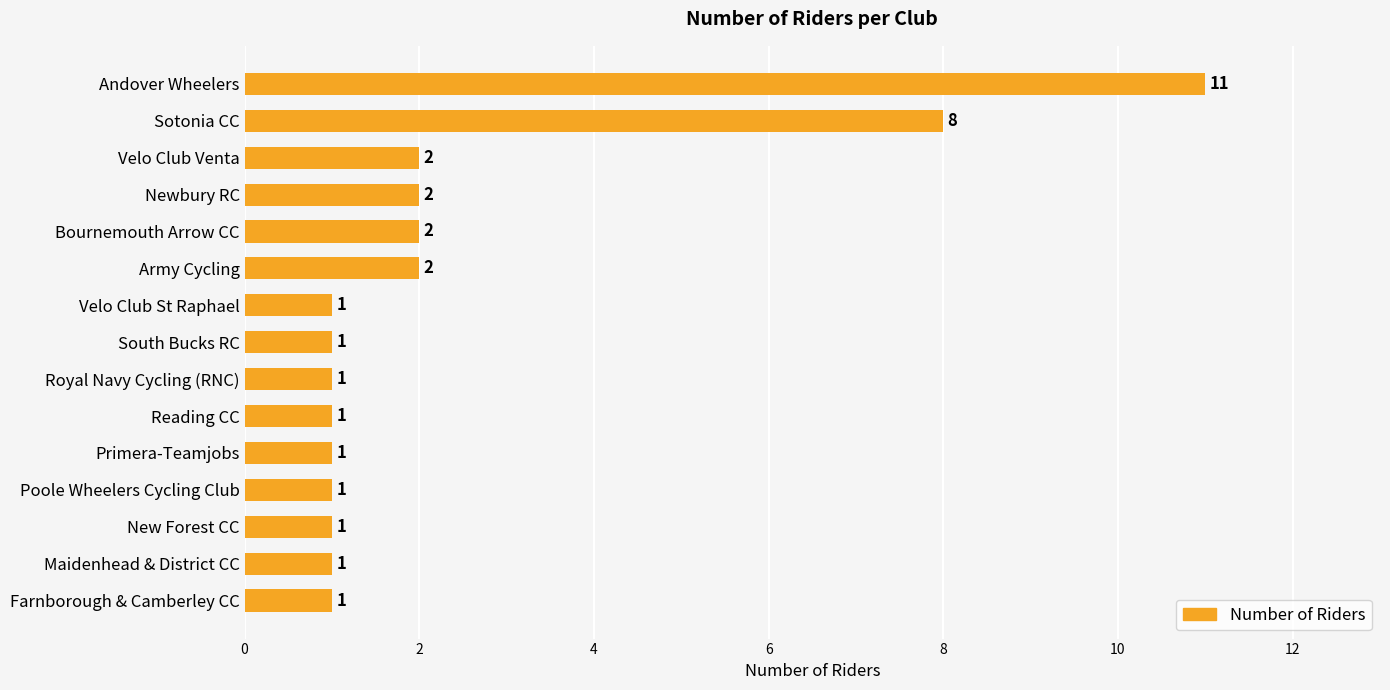

True or false: the data shows 0 at Farnborough & Camberley CC.

False